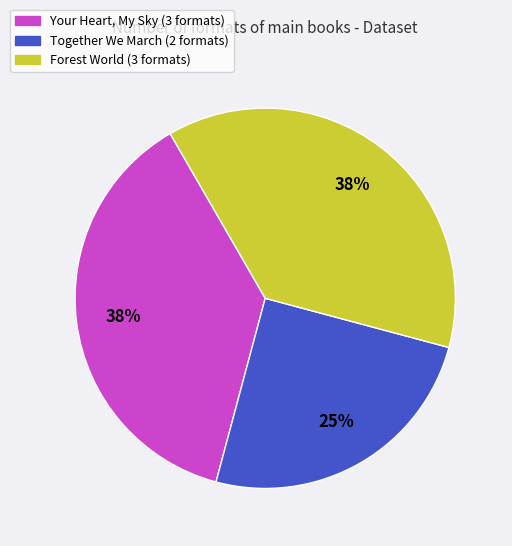

Is there any slice that represents more than half of the pie?

No